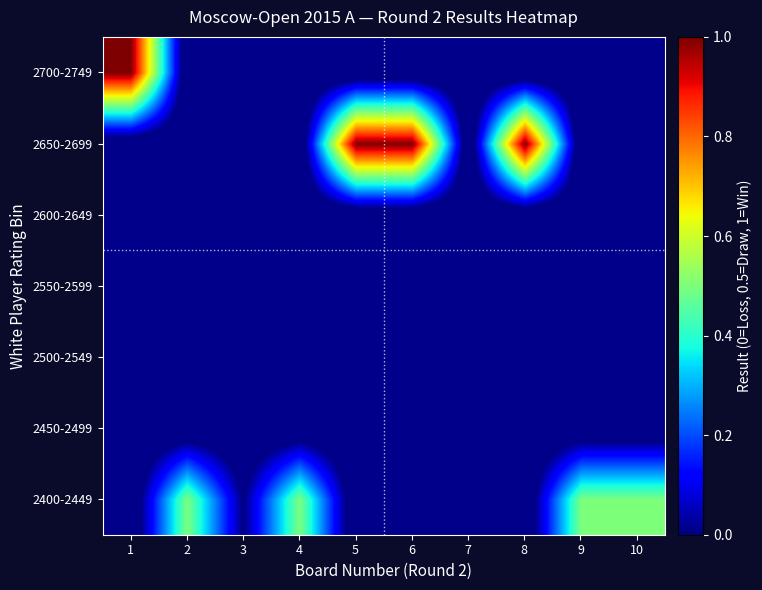

What is the difference between the highest and lowest values at 1?

1.1